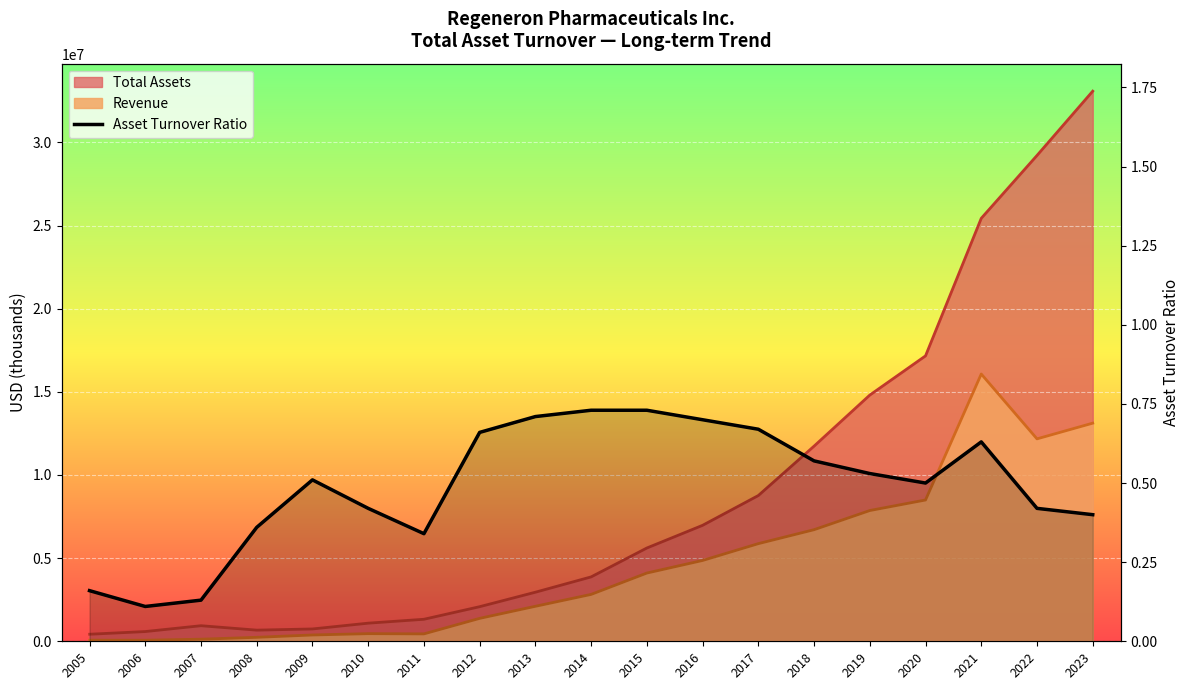

Rank the categories by value from lowest to highest.

2006, 2007, 2005, 2011, 2008, 2023, 2010, 2022, 2020, 2009, 2019, 2018, 2021, 2012, 2017, 2016, 2013, 2014, 2015